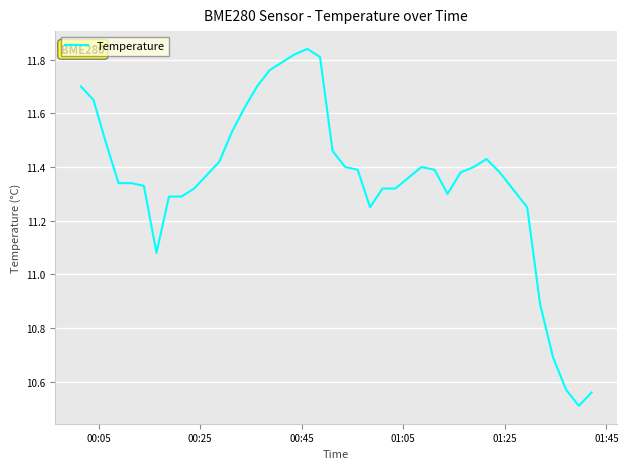

What is the minimum value shown in the chart?

10.5